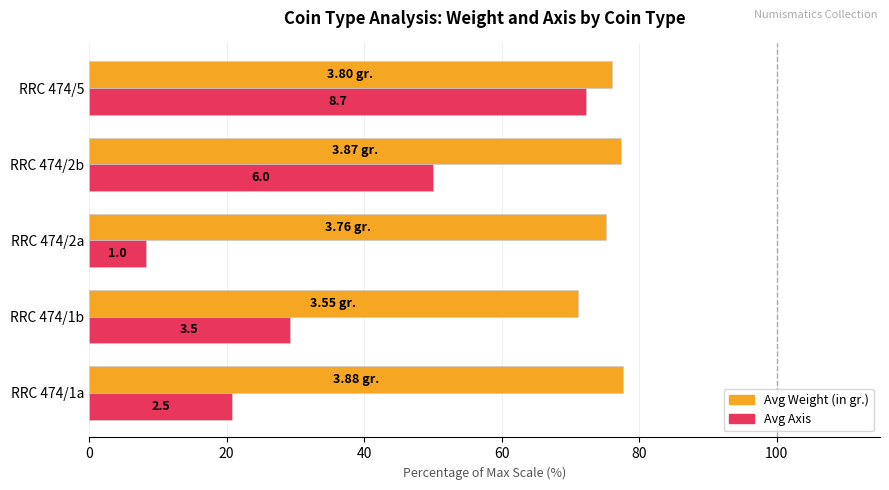

What are all the series names shown in the legend?

Avg Weight (in gr.), Avg Axis